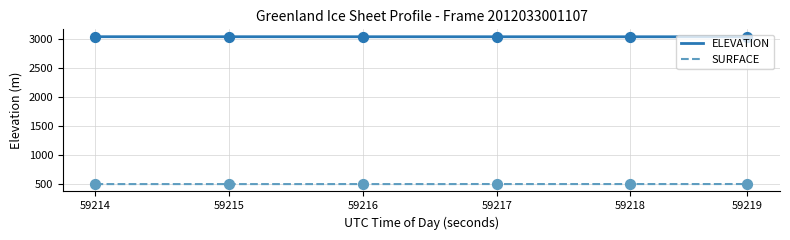

Which series has the largest total across all categories?

ELEVATION